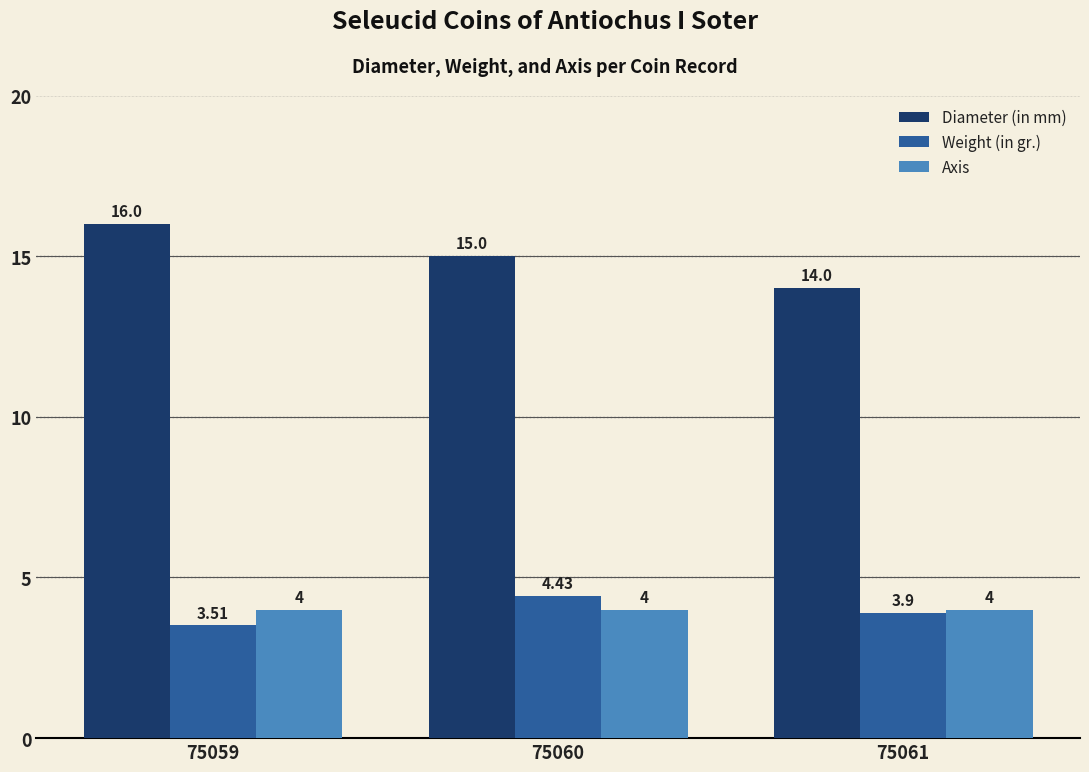

Is the value of Diameter (in mm) at 75059 greater than the value of Weight (in gr.) at 75059?

Yes